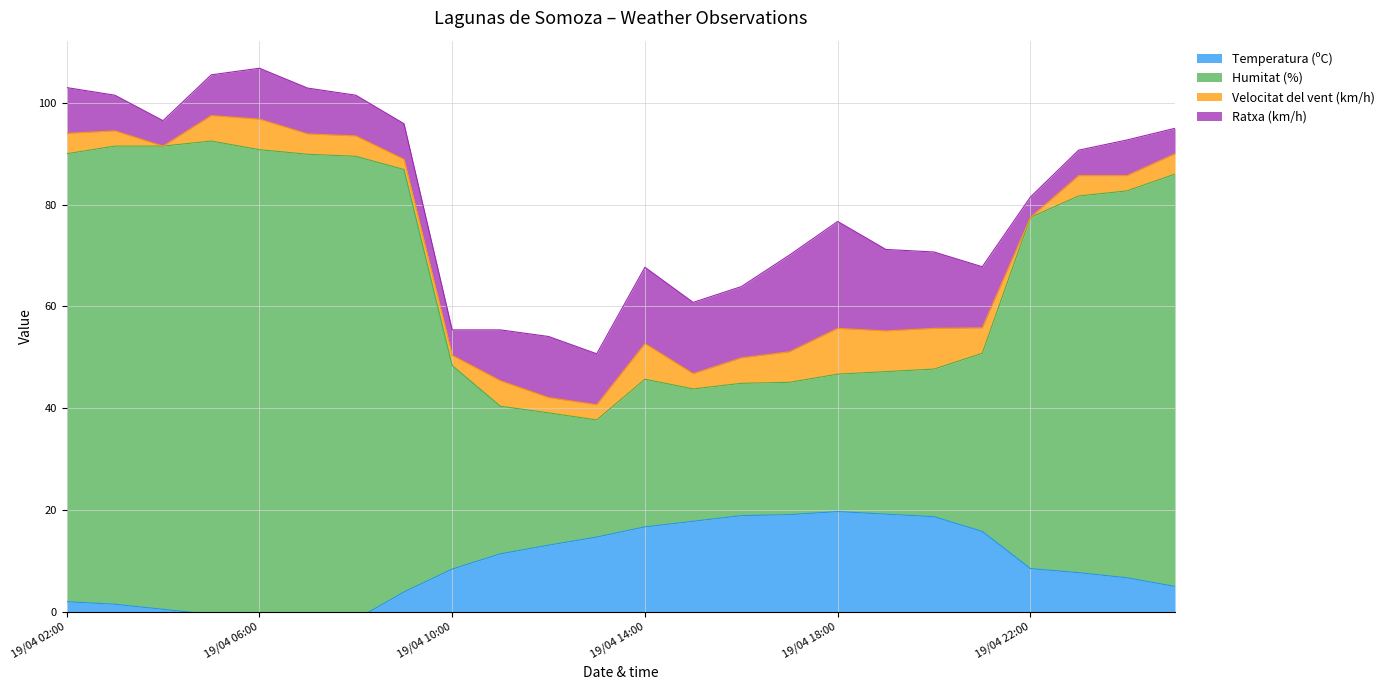

At how many categories does at least one series exceed 74?

12